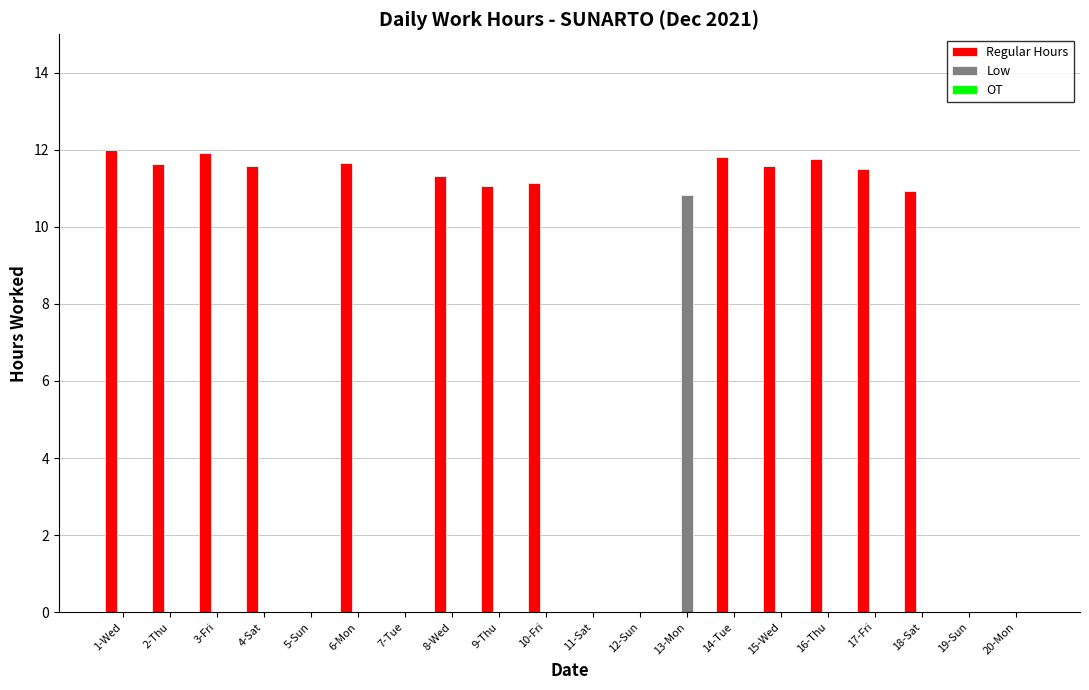

Which series has the largest total across all categories?

Regular Hours